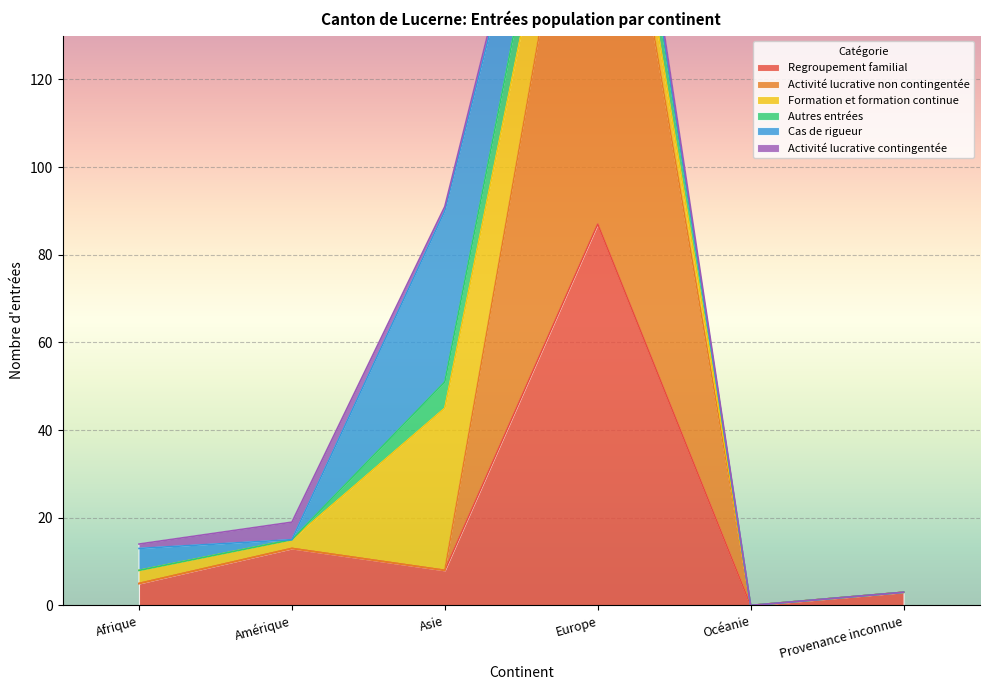

What is the value of the Regroupement familial point at the 4th from the left?

87